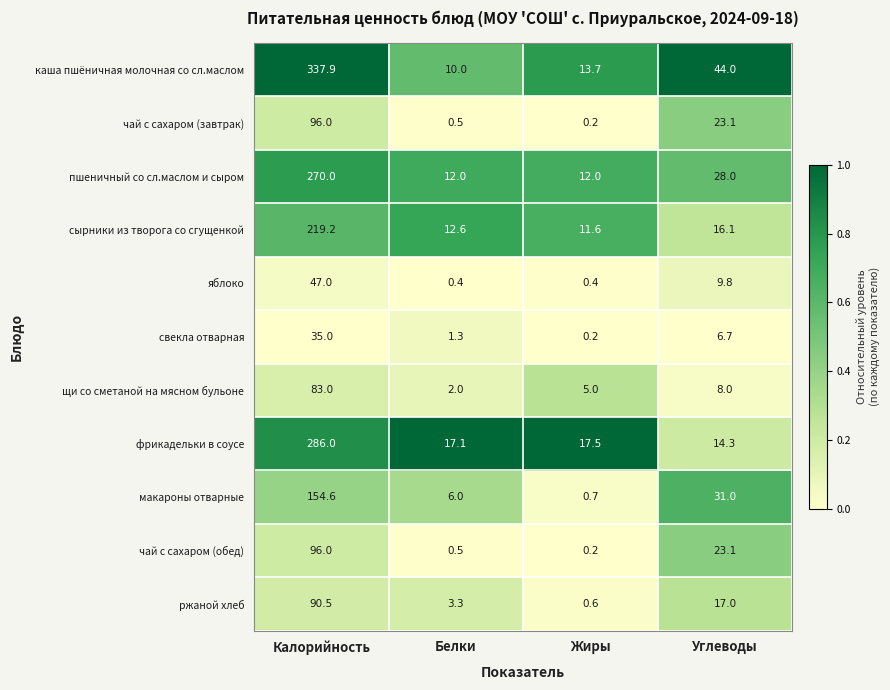

Is it true that пшеничный со сл.маслом и сыром equals 28.0 at Углеводы?

True